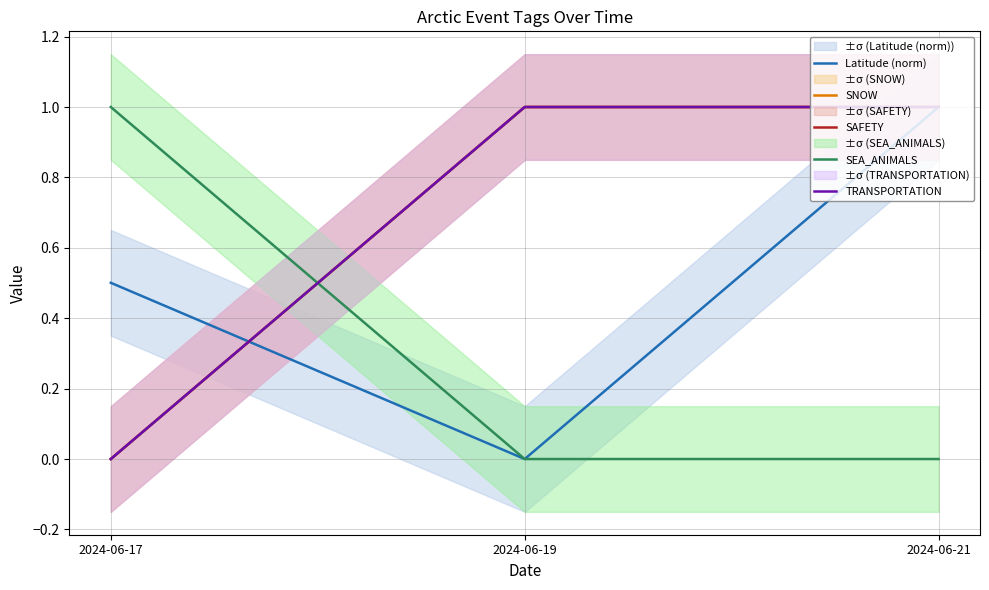

At which category is the sum across all series the highest?

2024-06-21